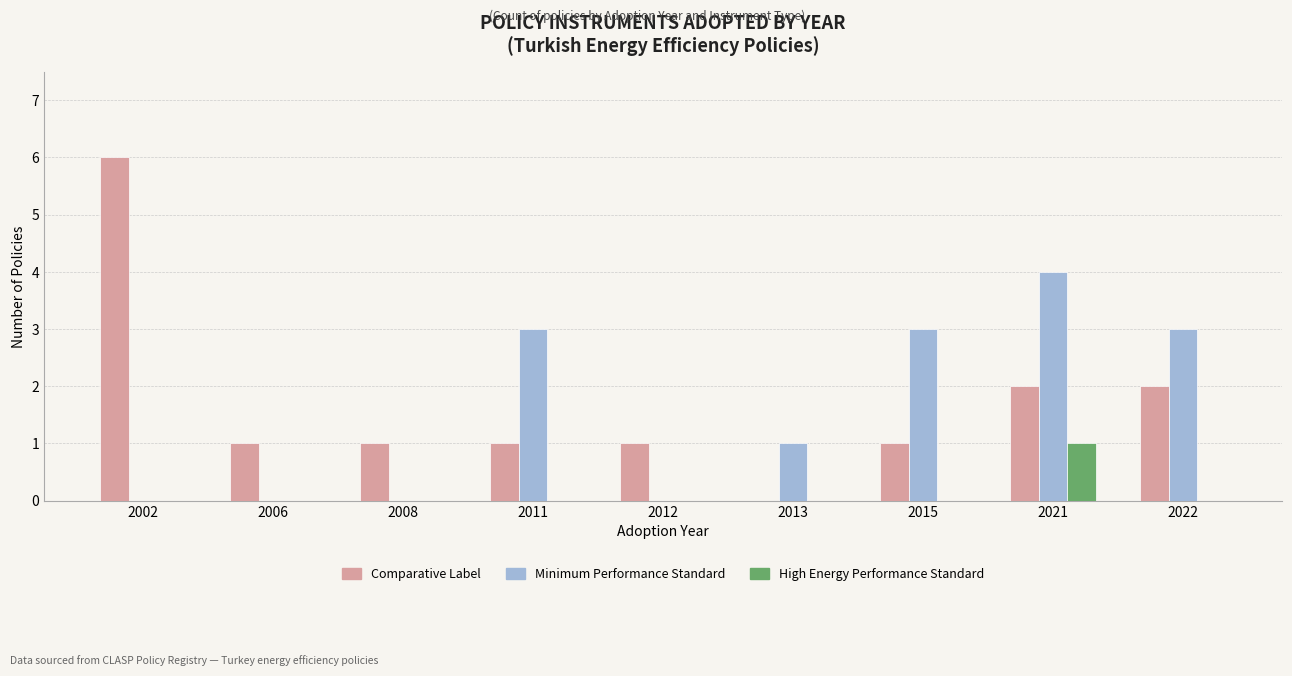

What is the maximum value for Comparative Label?

6